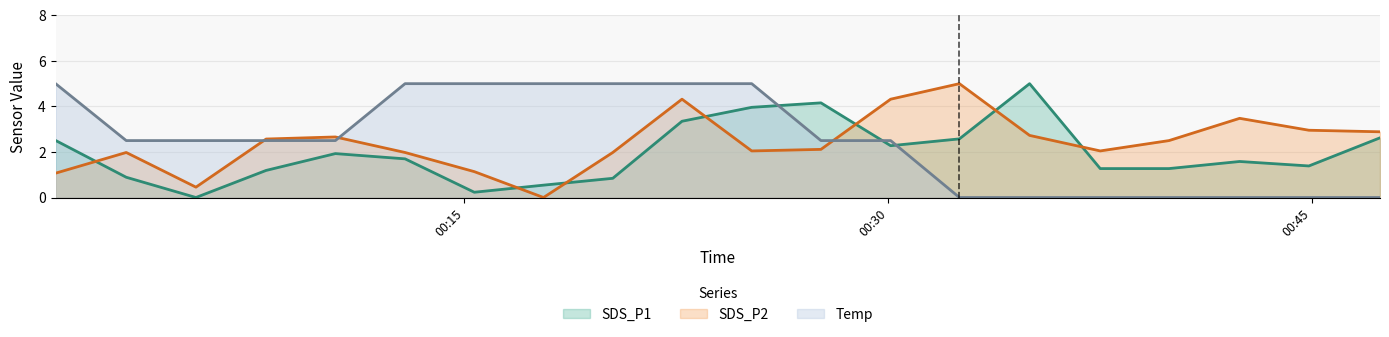

What is the maximum value shown in the chart?

5.0